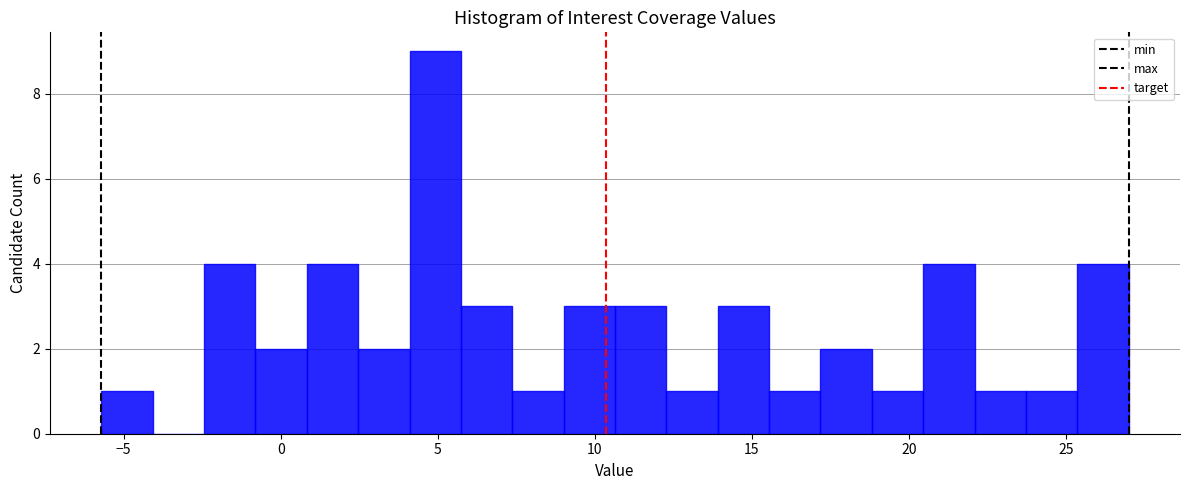

Read against the x-axis, roughly where is the centre of the tallest bar?

5.0